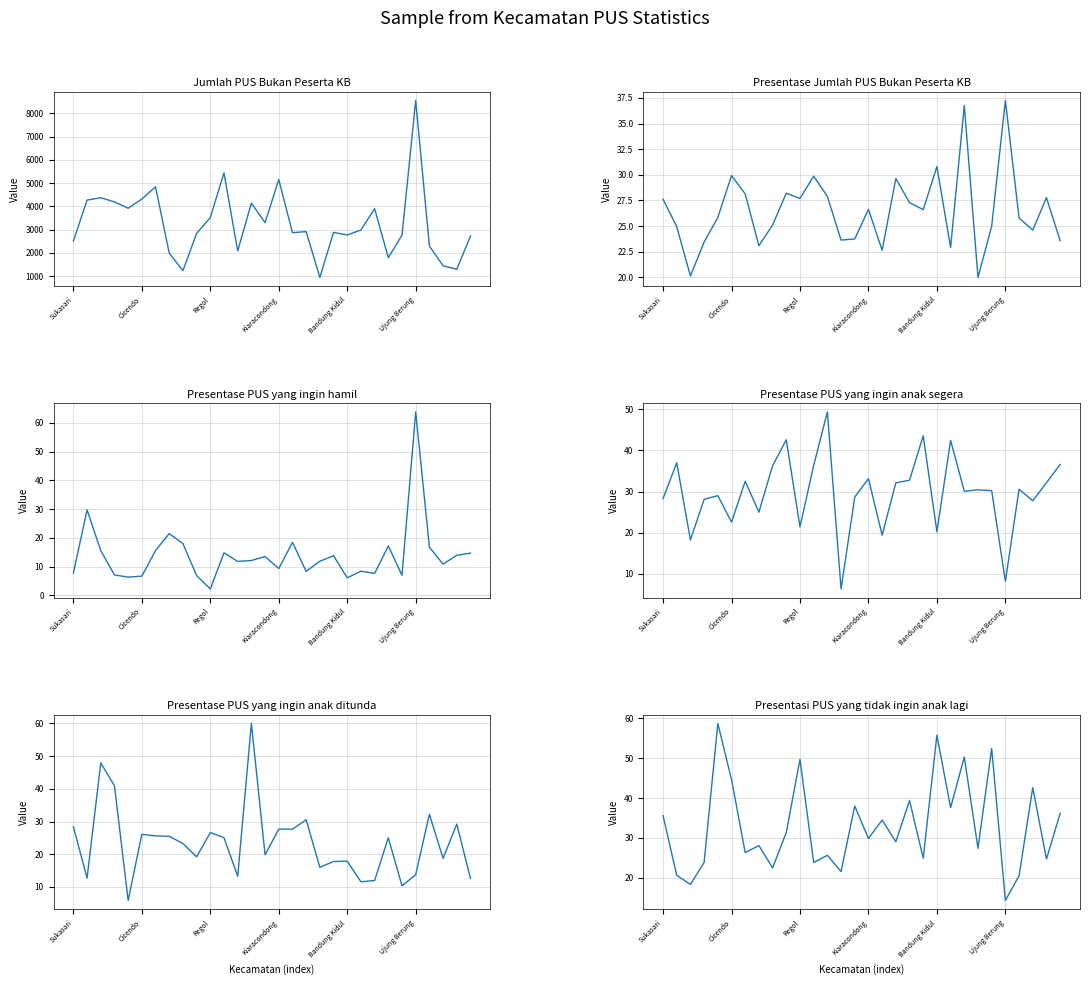

What is the sum of all Presentase PUS yang ingin anak ditunda values?

703.1